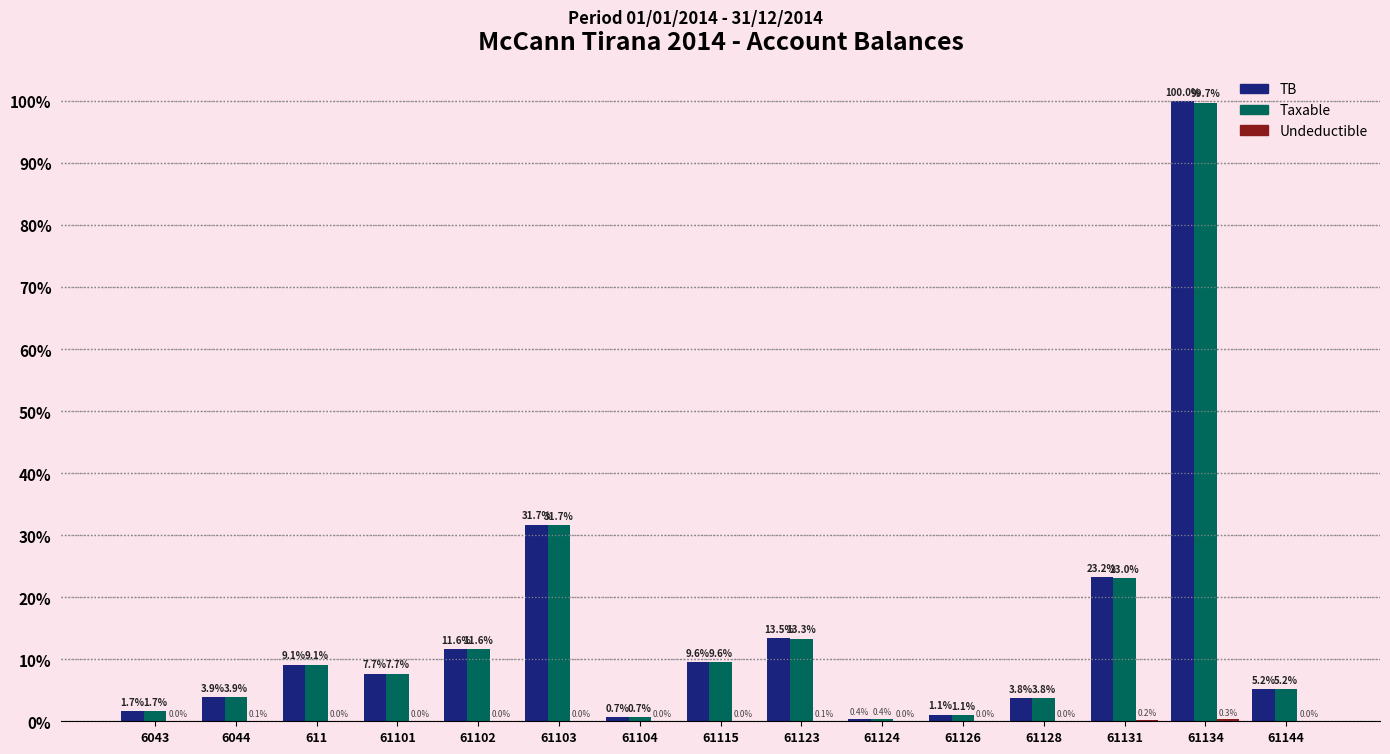

The value of TB at 61126 is 1.1. True or false?

True